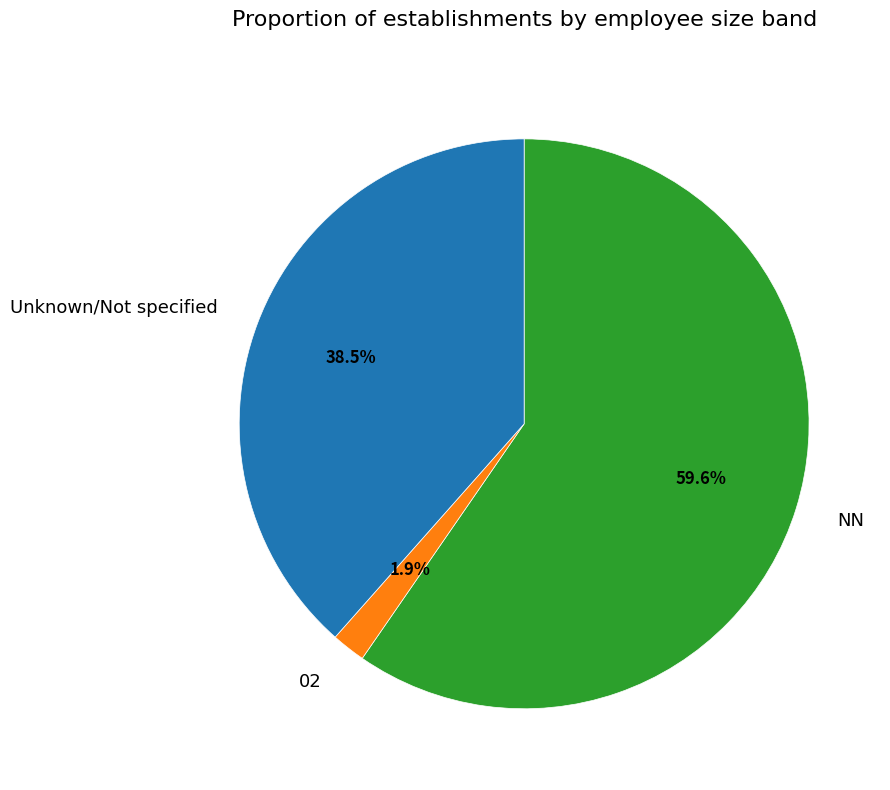

What is the total percentage of NN and Unknown/Not specified?

98.1%